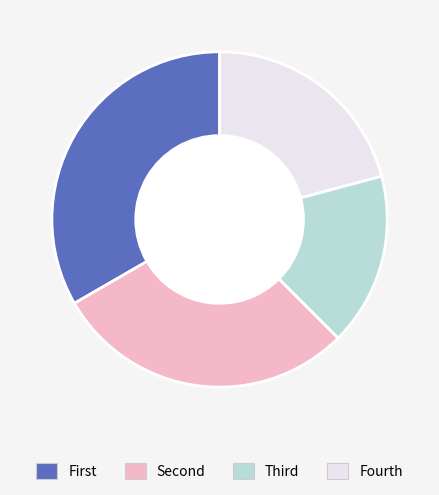

Does Fourth represent more than half of the total?

No